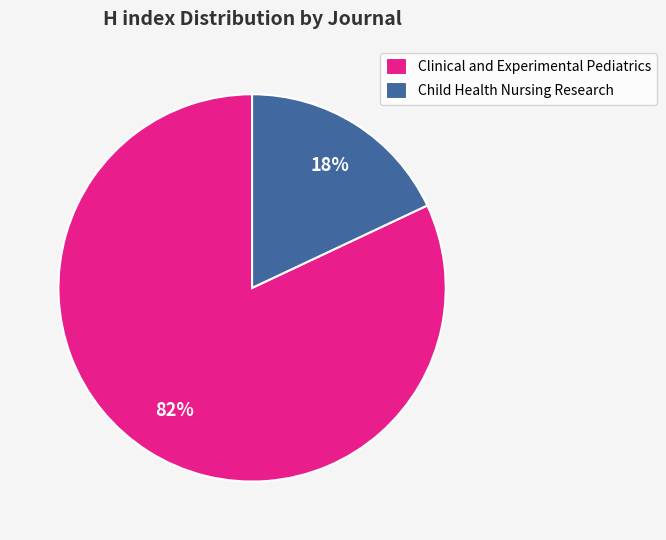

Which slice is the smallest?

Child Health Nursing Research